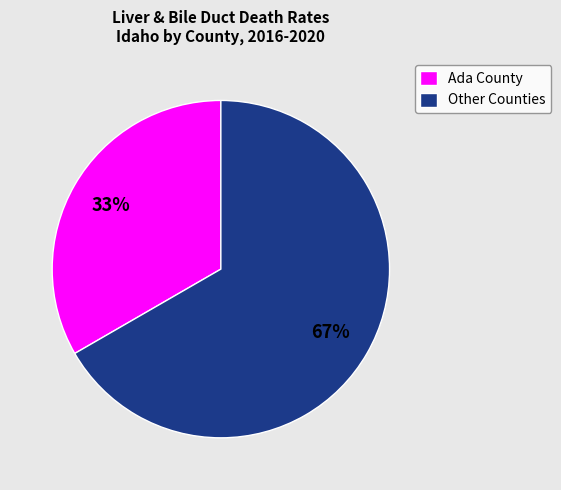

The Ada County slice represents 39% of the pie. True or false?

False